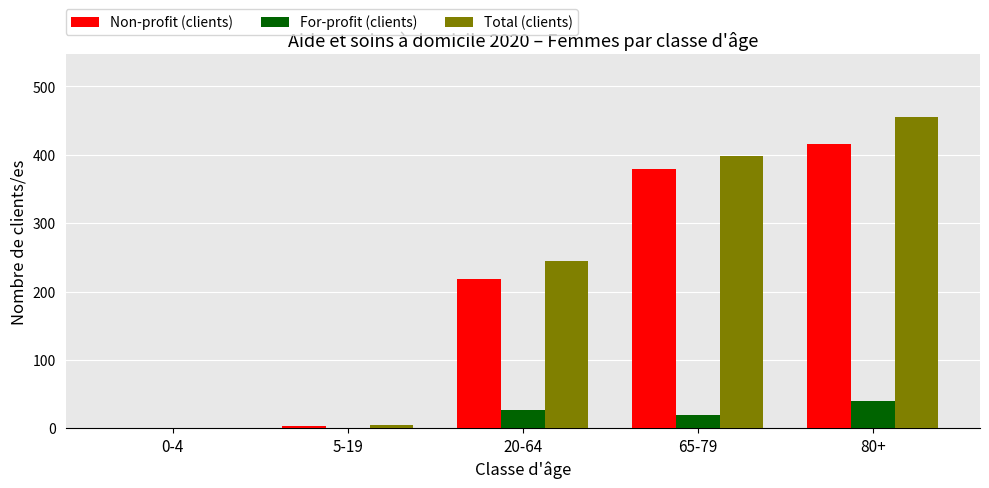

True or false: Total (clients) has a value of 0 at 0-4.

True